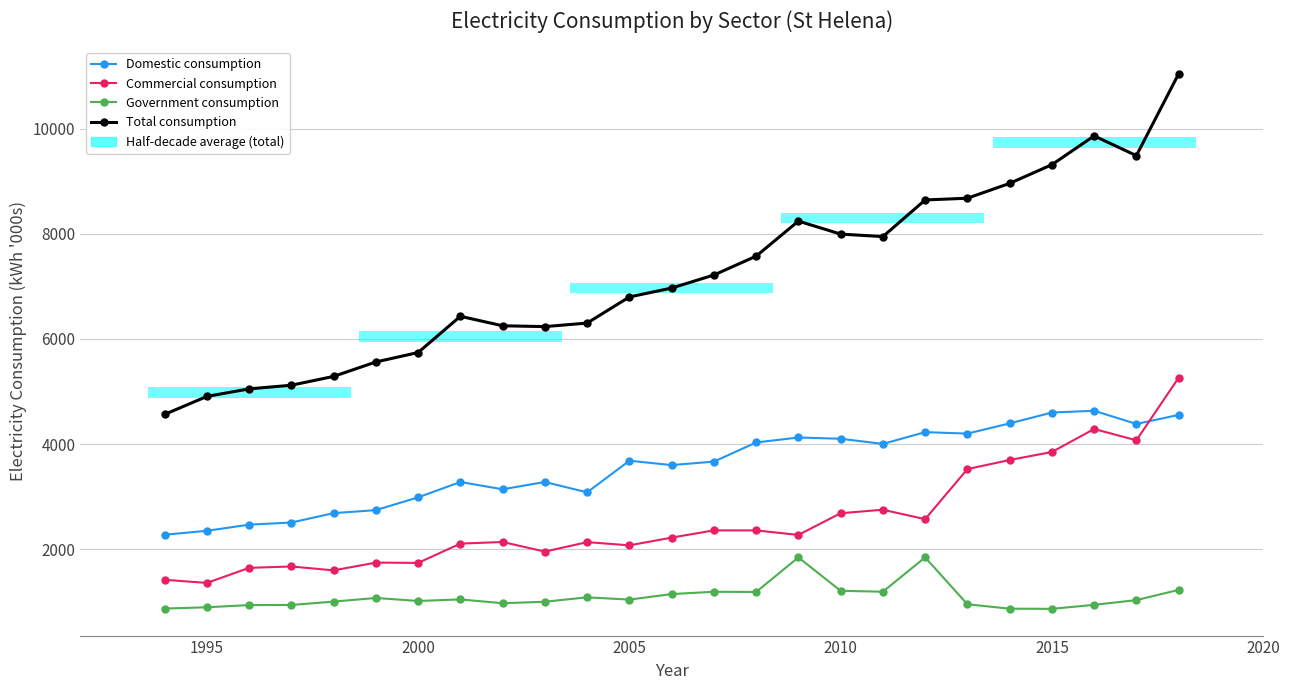

What is the difference between the maximum and minimum values in the Total consumption series?

6478.8